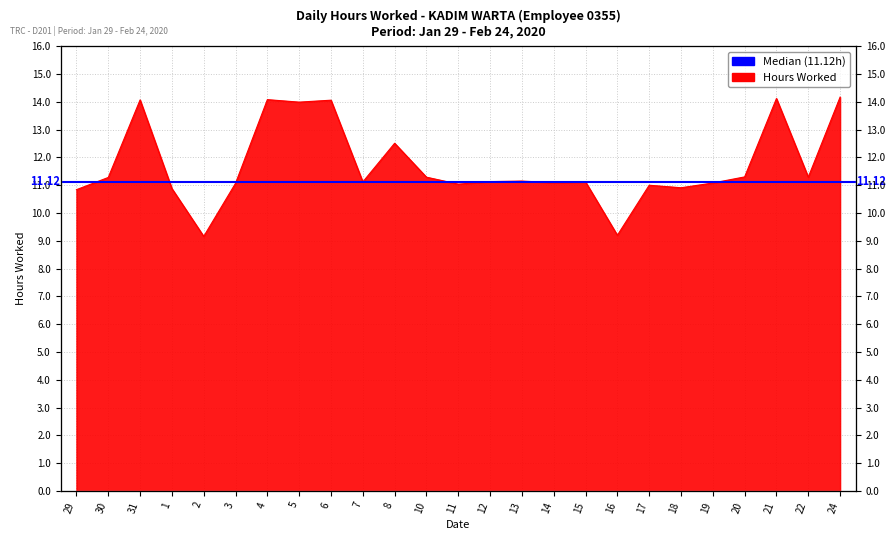

What value does the data have at 2?

9.2